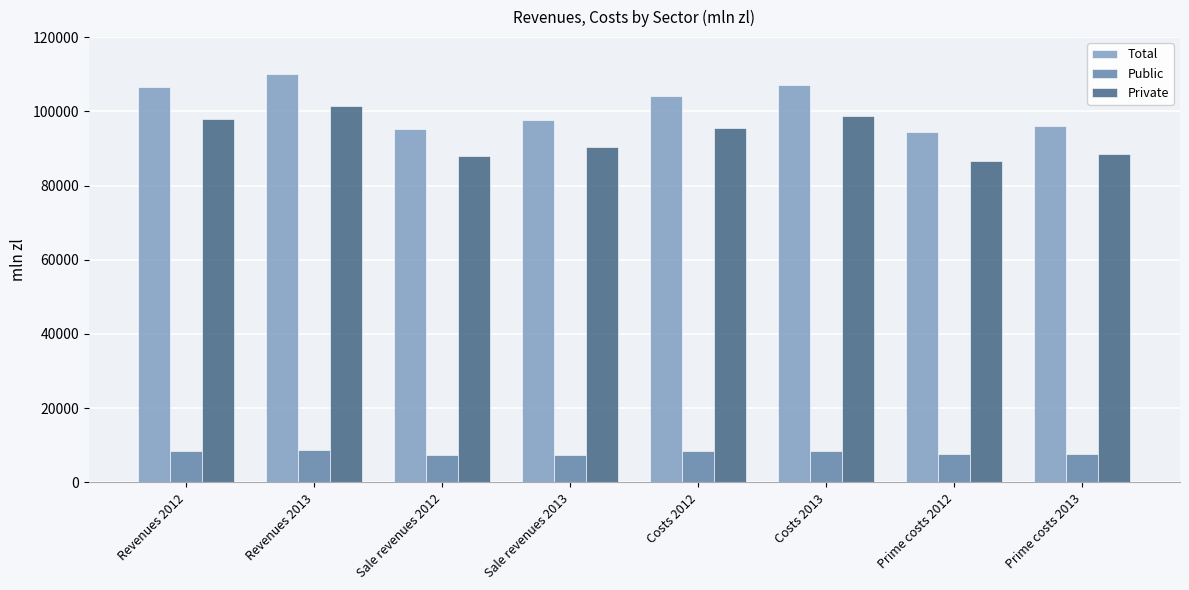

How many data points does each series have?

8